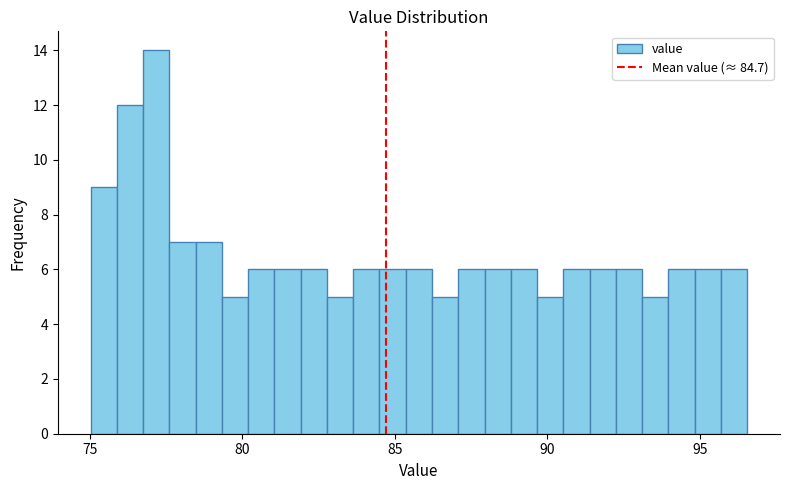

Read against the x-axis, roughly where is the centre of the tallest bar?

77.0